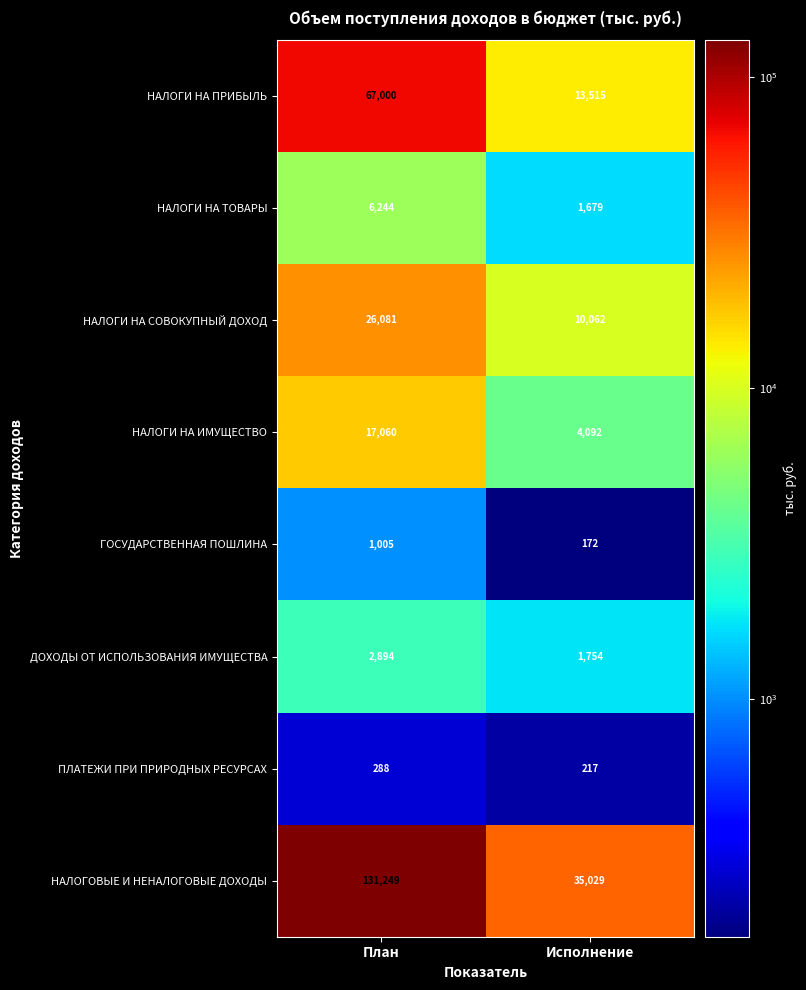

What is the maximum value for НАЛОГИ НА СОВОКУПНЫЙ ДОХОД?

26081